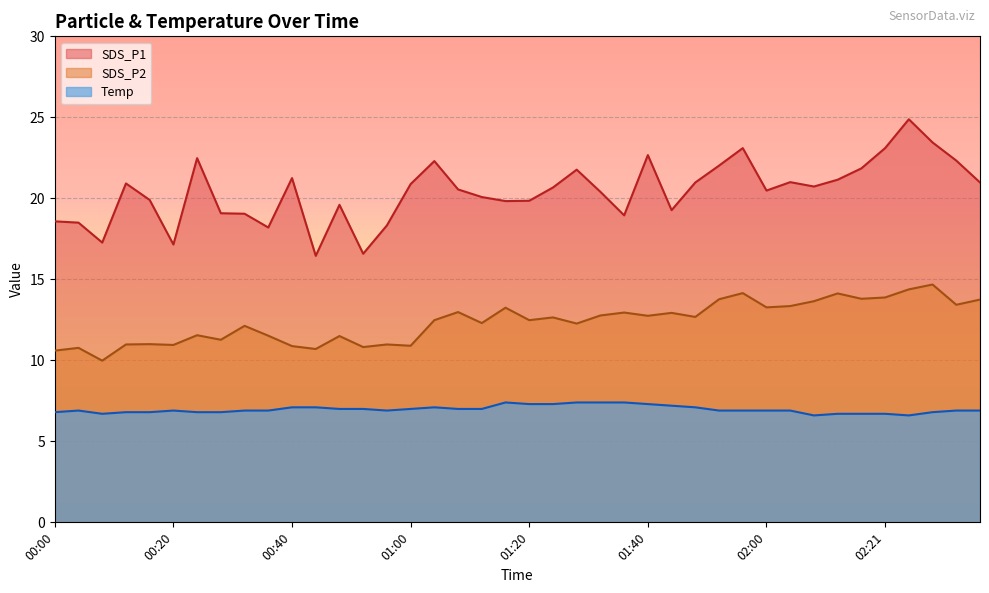

At which label does SDS_P2 first exceed 12?

00:32